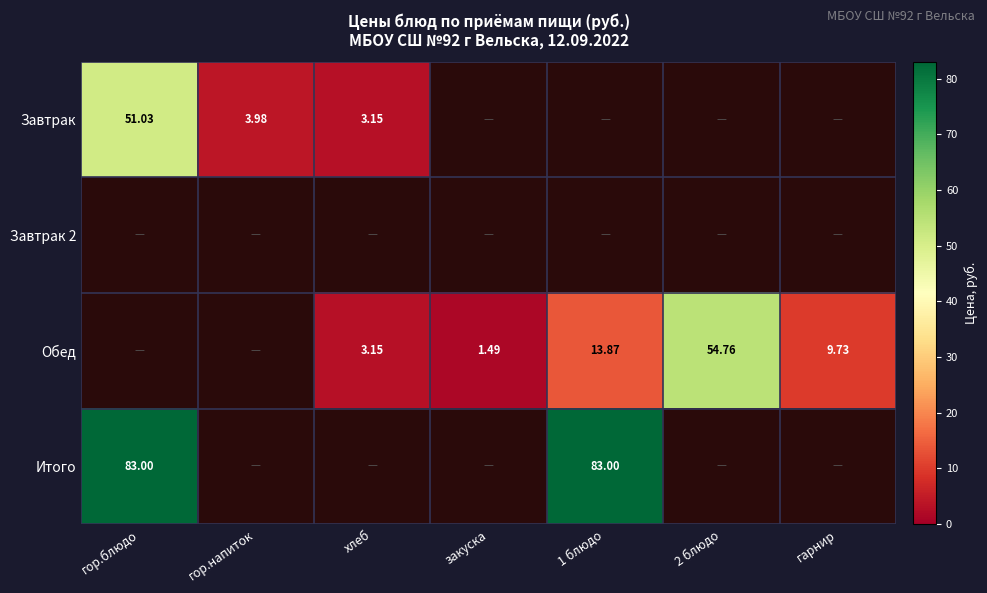

At гор.блюдо, list the series in order from largest to smallest.

Итого, Завтрак, Завтрак 2, Обед